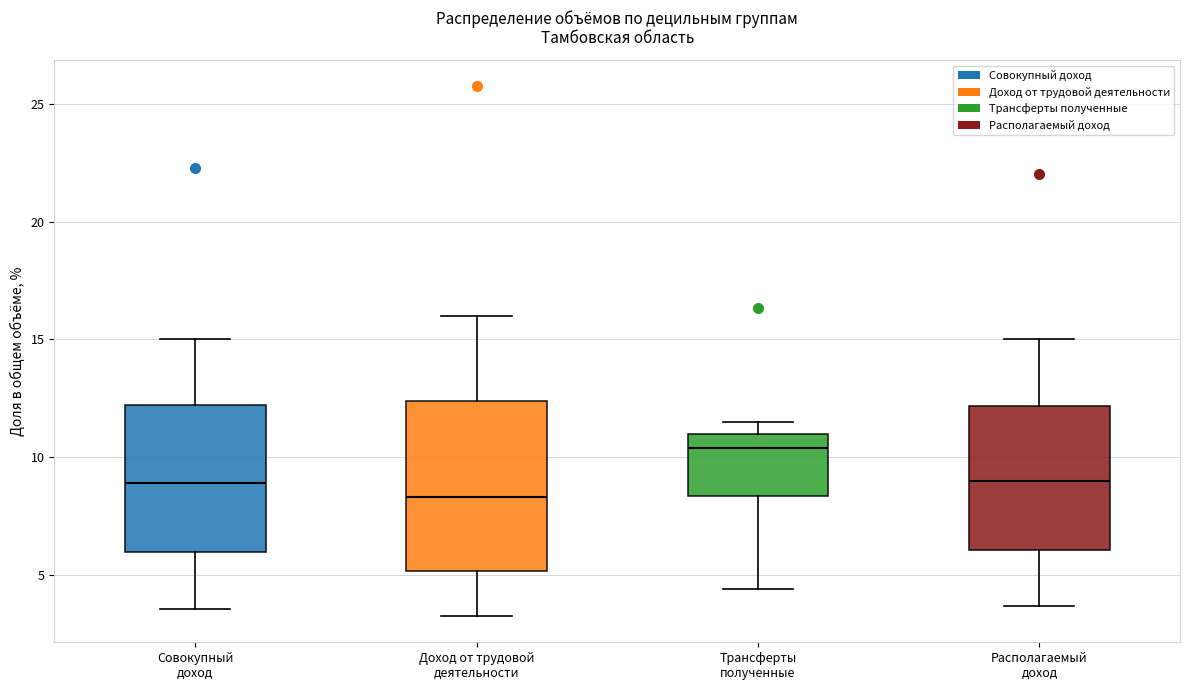

Where does the median line of the box for Доход от трудовой деятельности sit on the y-axis? The values are not printed on the chart, so give them approximately, as read against the axis.

8.5